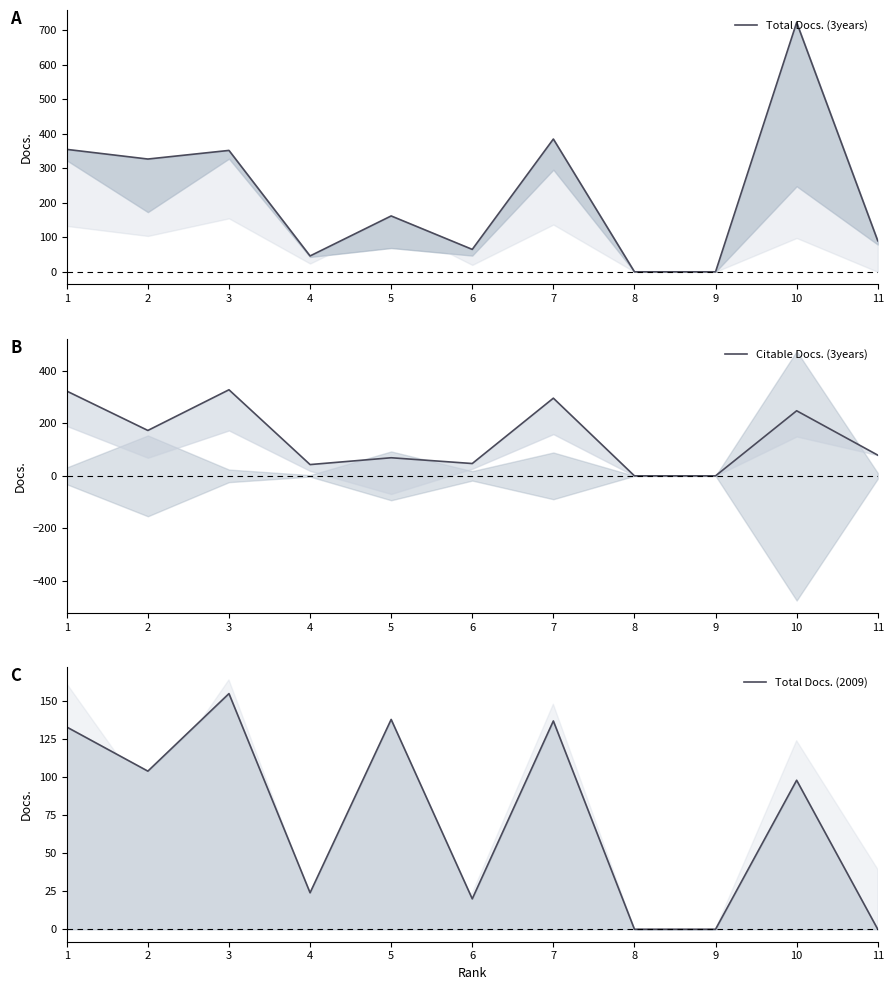

What is the value of the Total Docs. (2009) point at the 1st from the left?

133